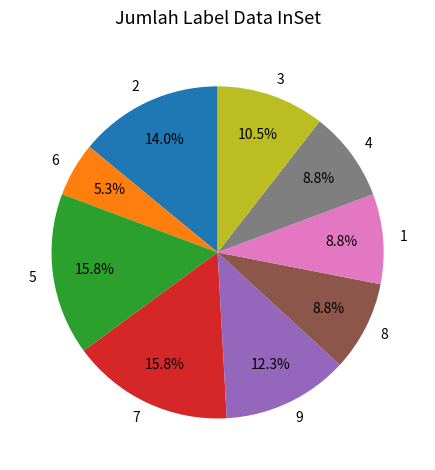

What is the total percentage of 2 and 6?

19.3%